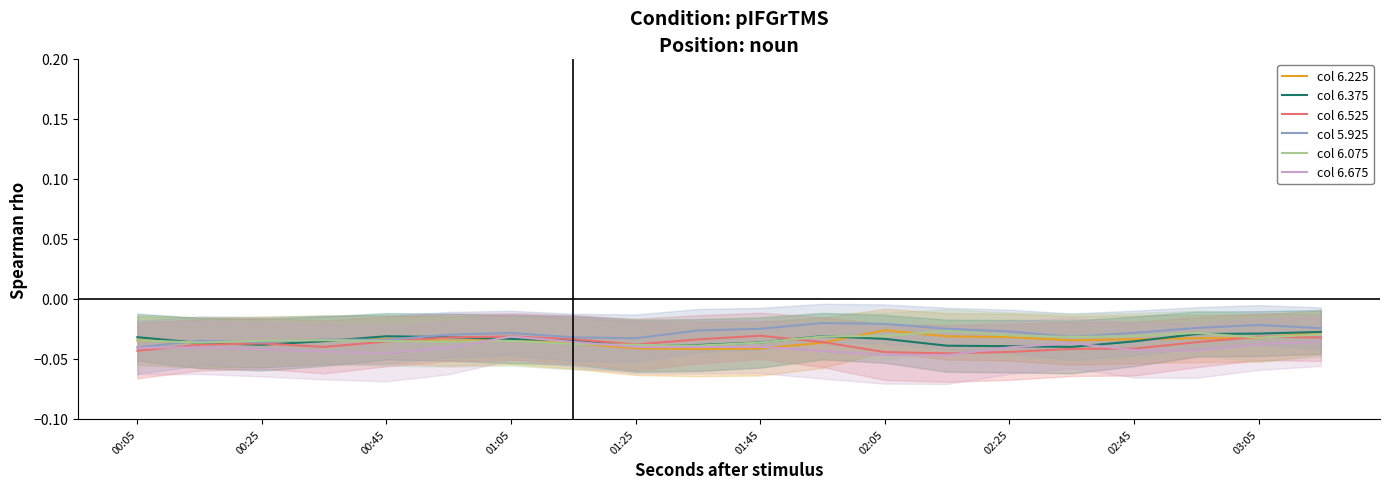

The col 6.525 series shows -0.0 at 15. True or false?

False